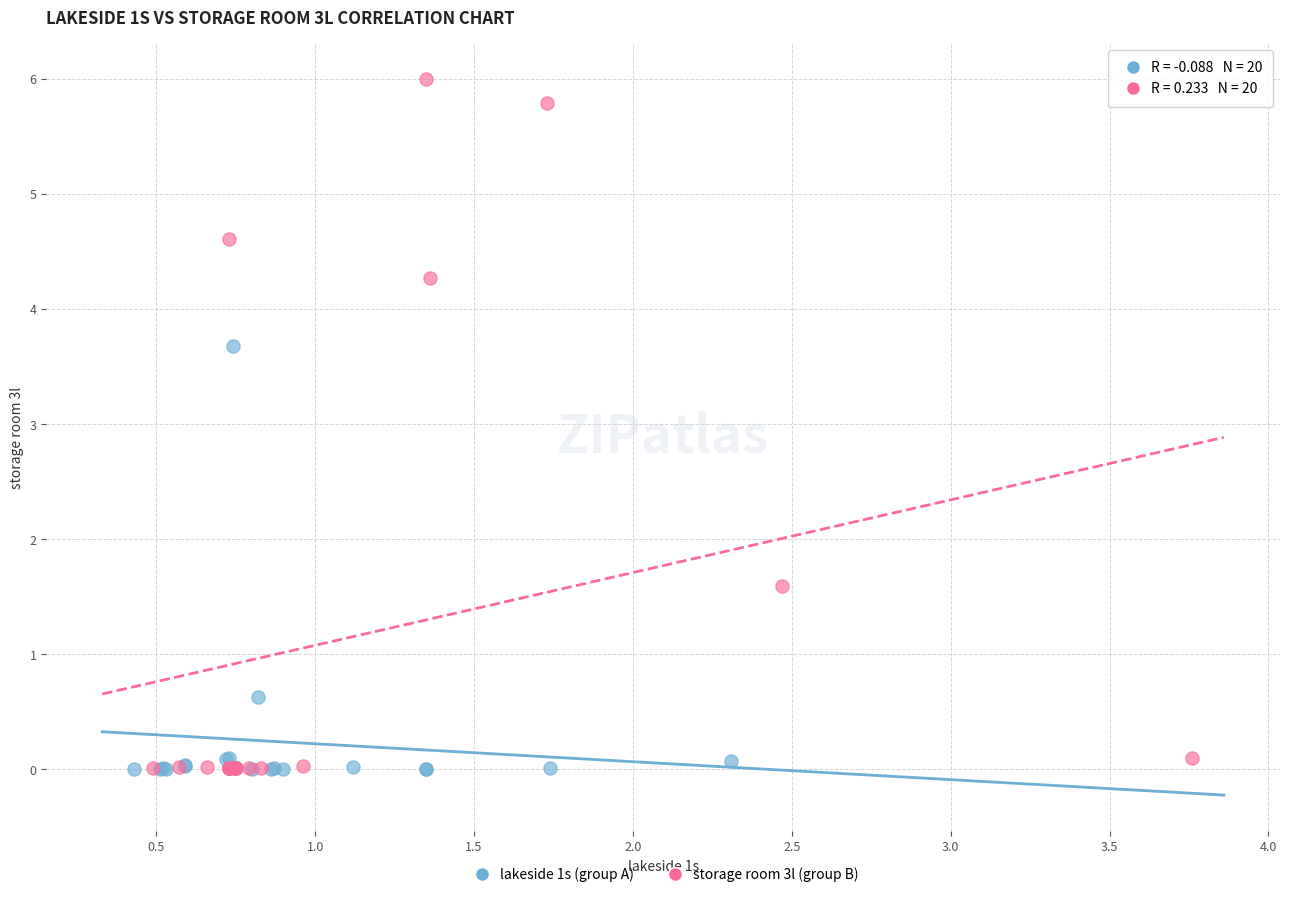

Which series has the widest spread of Y values?

storage room 3l (group B)